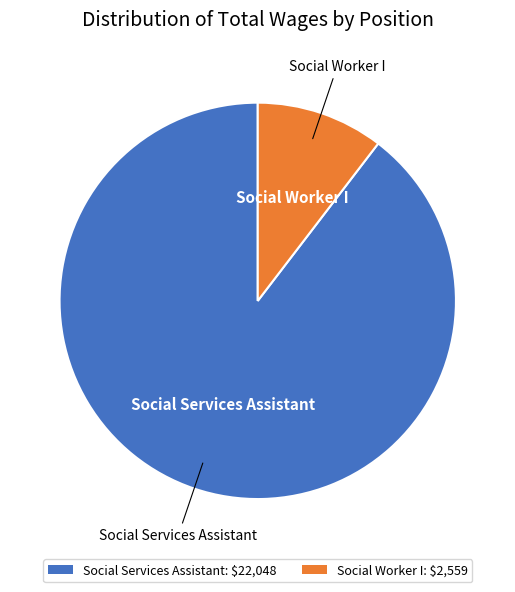

Which has a higher value, Social Services Assistant or Social Worker I?

Social Services Assistant